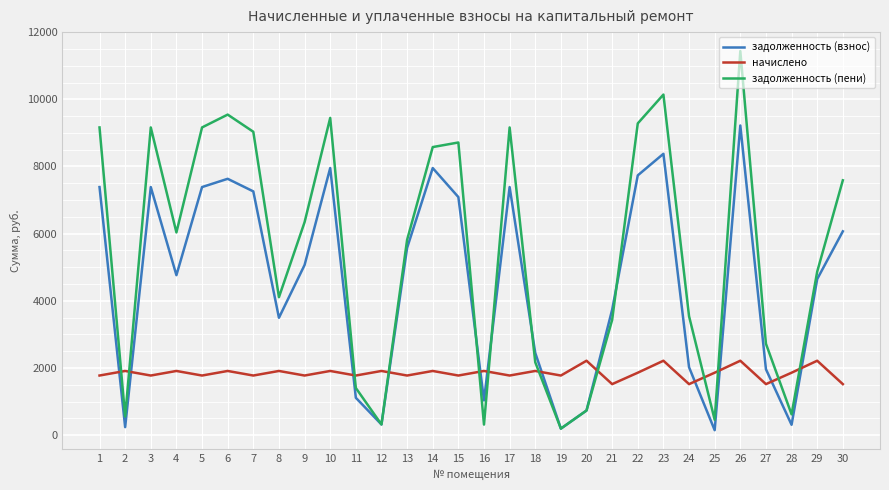

Rank the series by their average value, from lowest to highest.

начислено, задолженность (взнос), задолженность (пени)